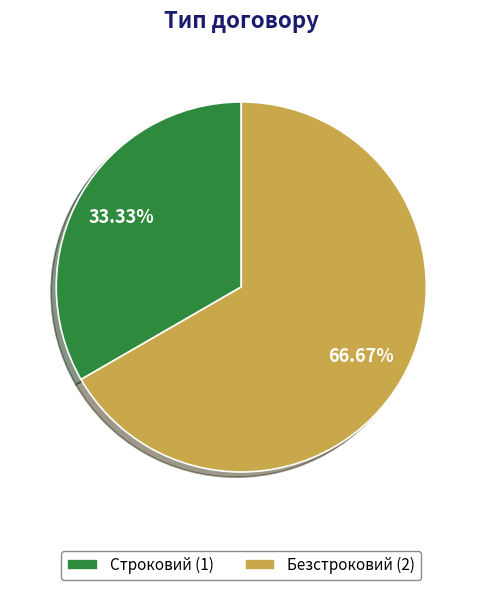

To the nearest percent, what is the difference between the Безстроковий and Строковий slice percentages?

33%